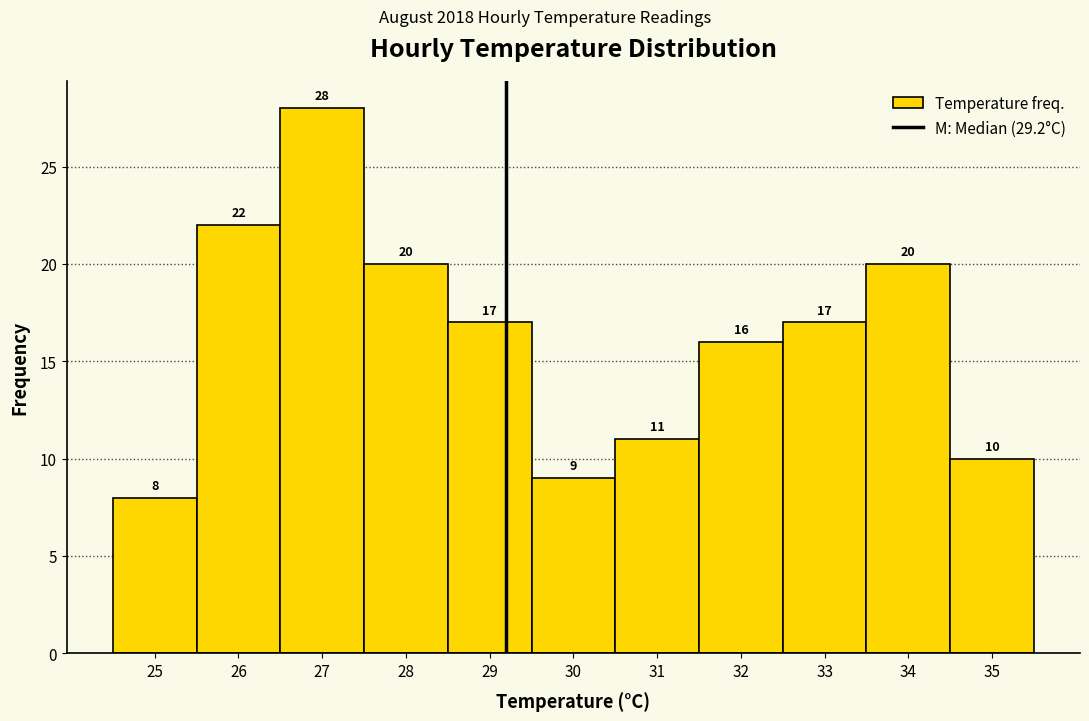

How tall is the bar that spans 34.5 to 35.5 on the x-axis?

10